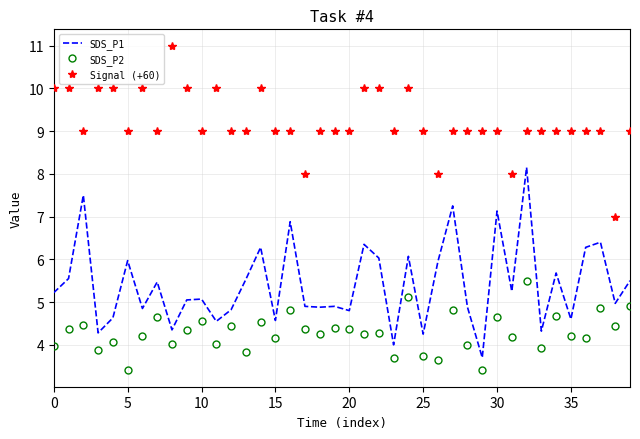

Which series has the largest total across all categories?

Signal (+60)